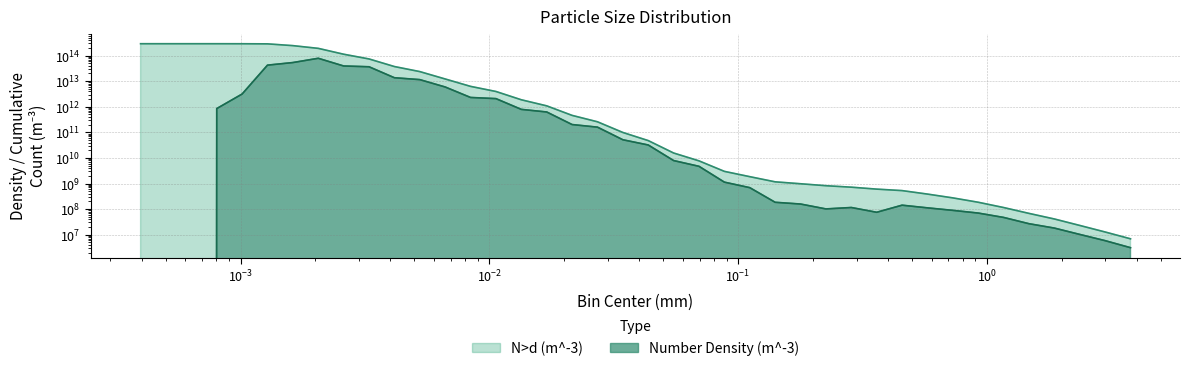

What is the sum of the Number Density (m^-3) values at 0.0008020490748243212 and 0.002052883043369676?

79201846512771.3